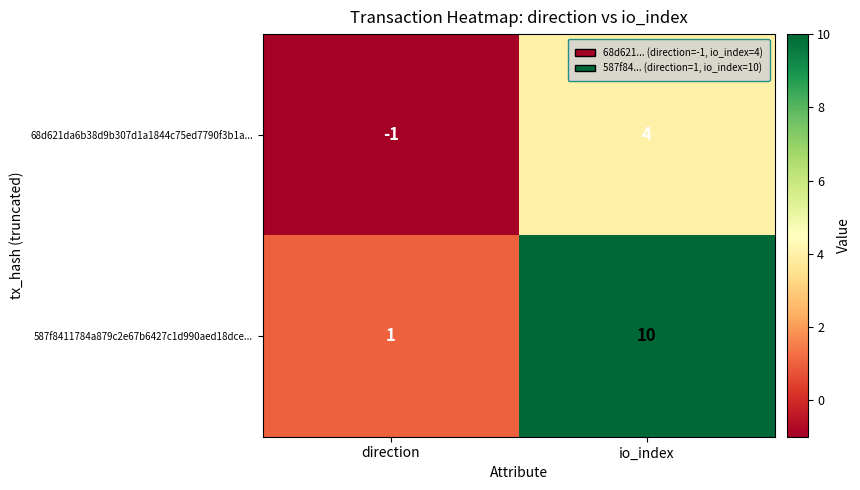

At direction, list the series in order from largest to smallest.

587f8411784a879c2e67b6427c1d990aed18dce..., 68d621da6b38d9b307d1a1844c75ed7790f3b1a...